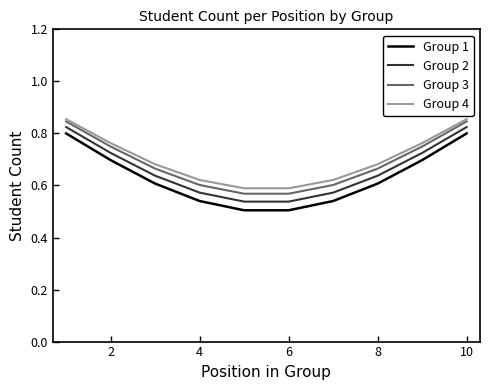

Count the number of data series in this chart.

4